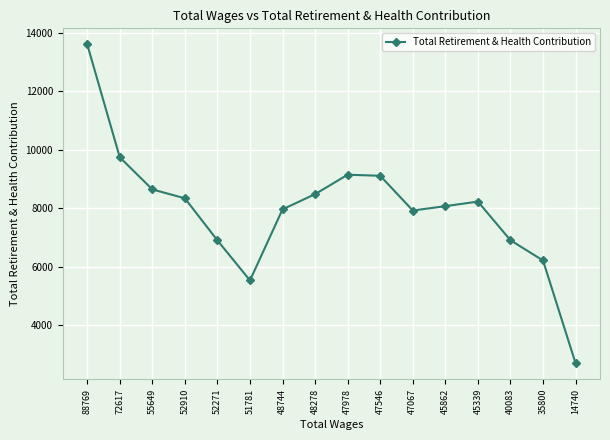

The value at 52910 is 1758. True or false?

False